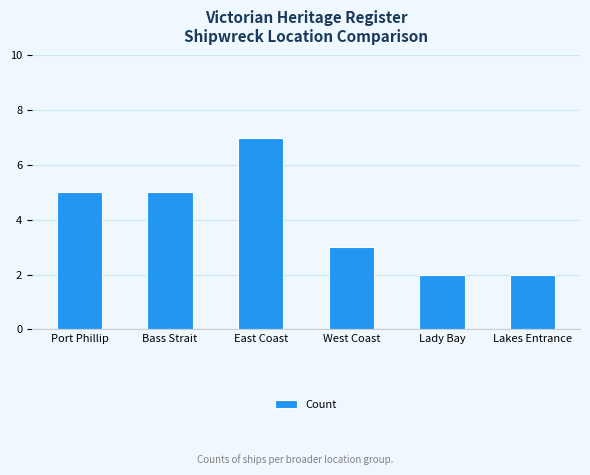

What is the label of the 6th bar from the right?

Port Phillip